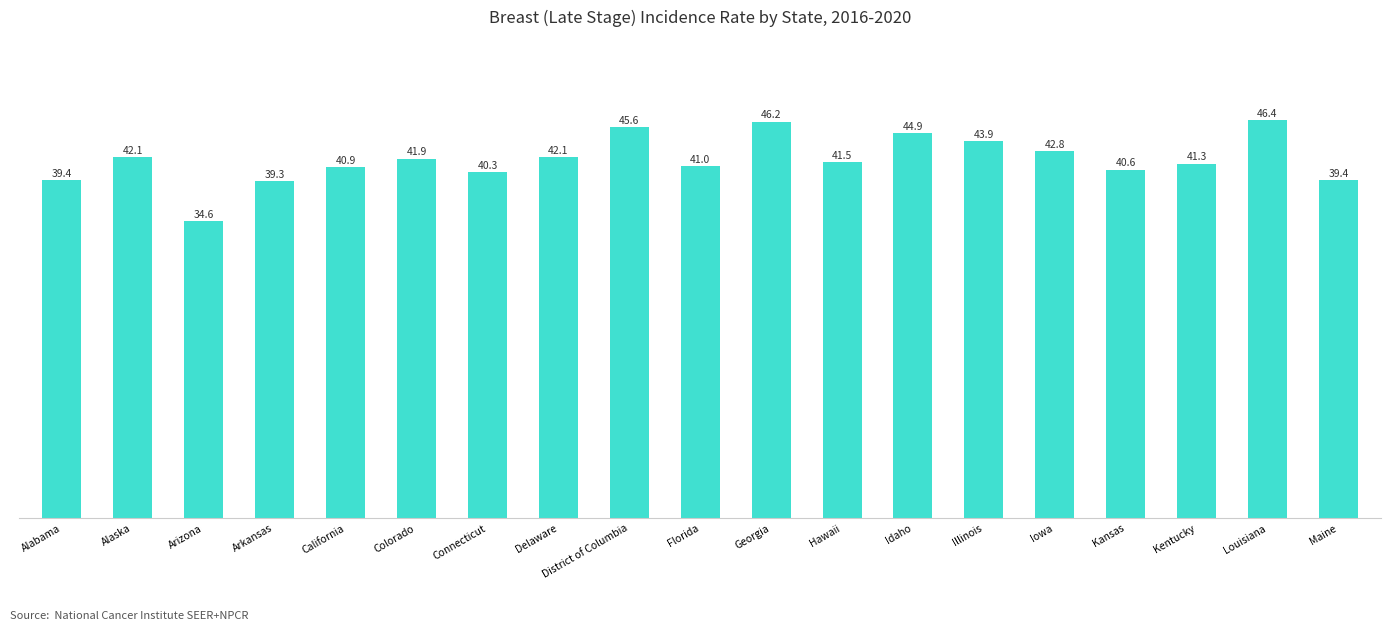

What is the difference between the maximum and minimum values?

11.8